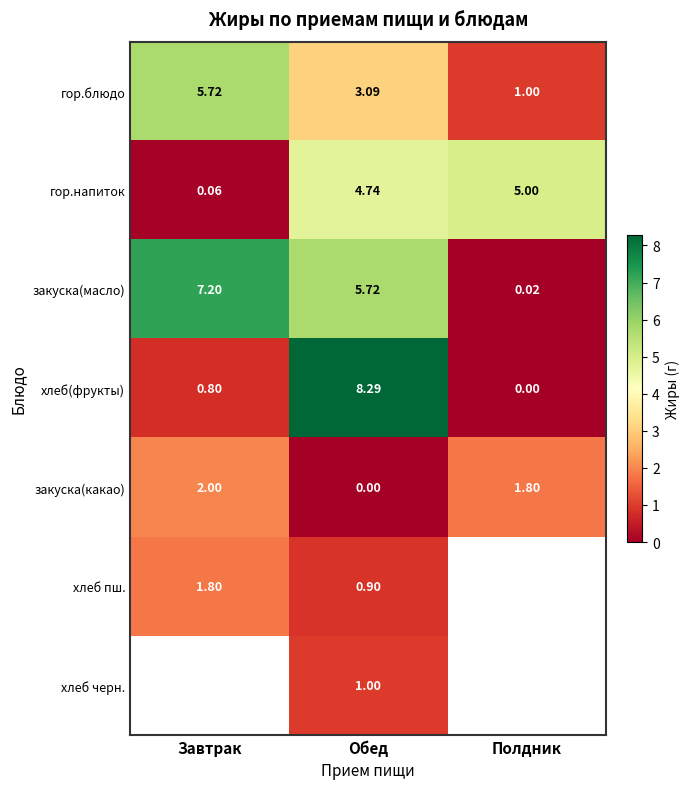

What is the sum of all закуска(какао) values?

3.8